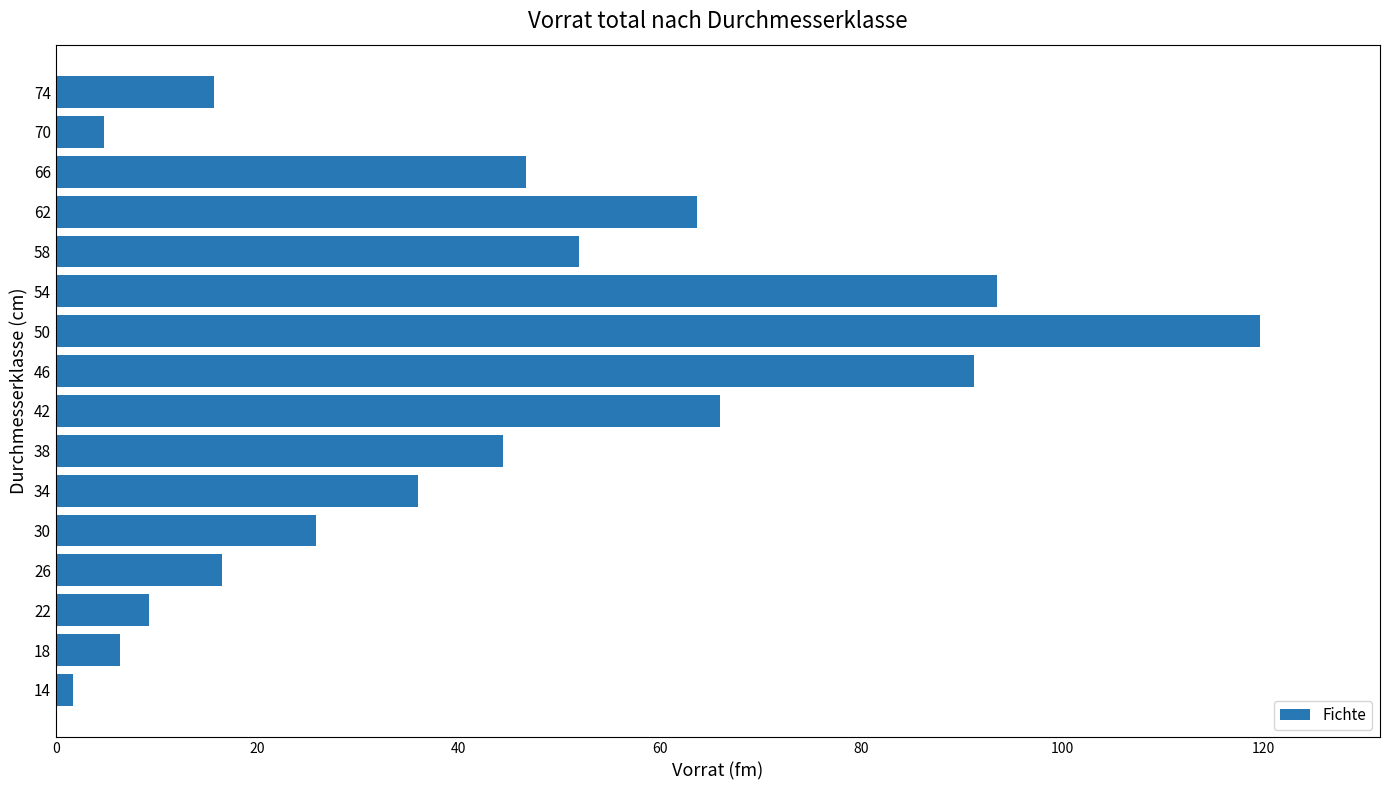

What is the greatest value displayed?

119.6